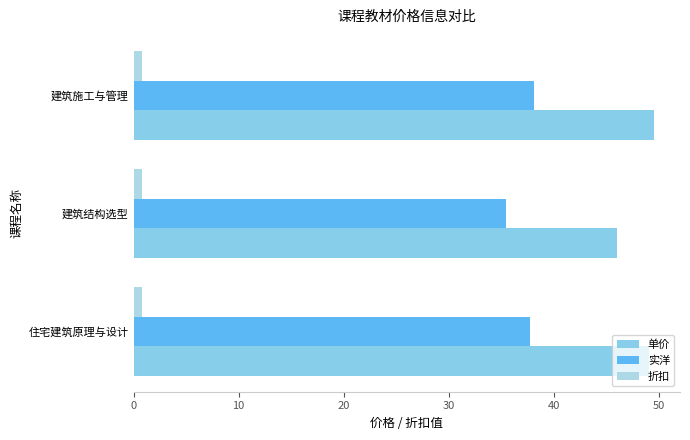

Which series has the largest range (max minus min)?

单价